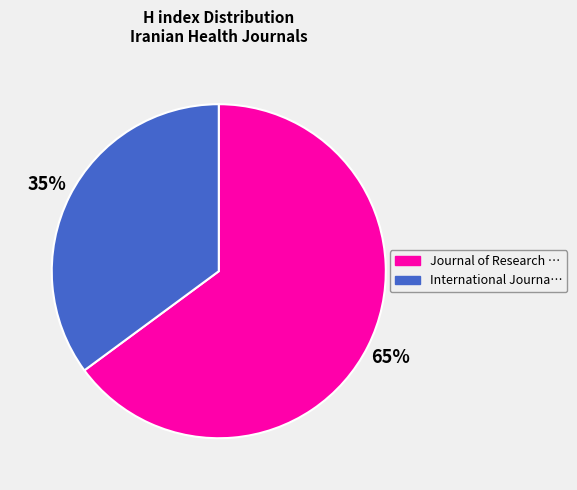

To the nearest percent, what is the difference between the largest and smallest slice percentages?

30%